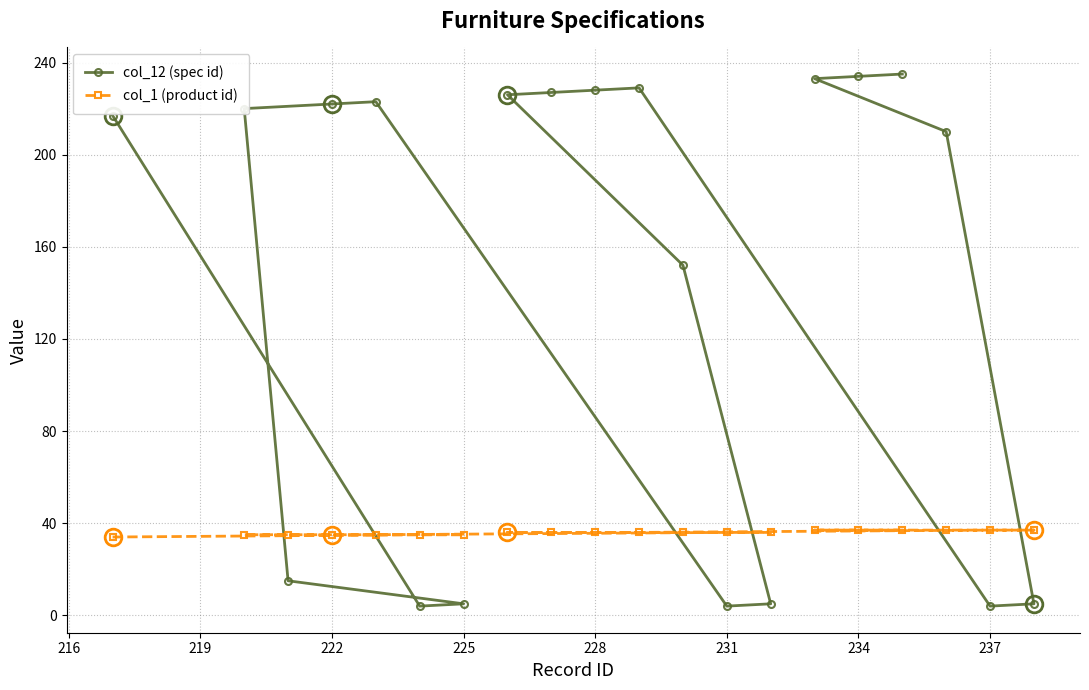

What is the maximum value shown in the chart?

235